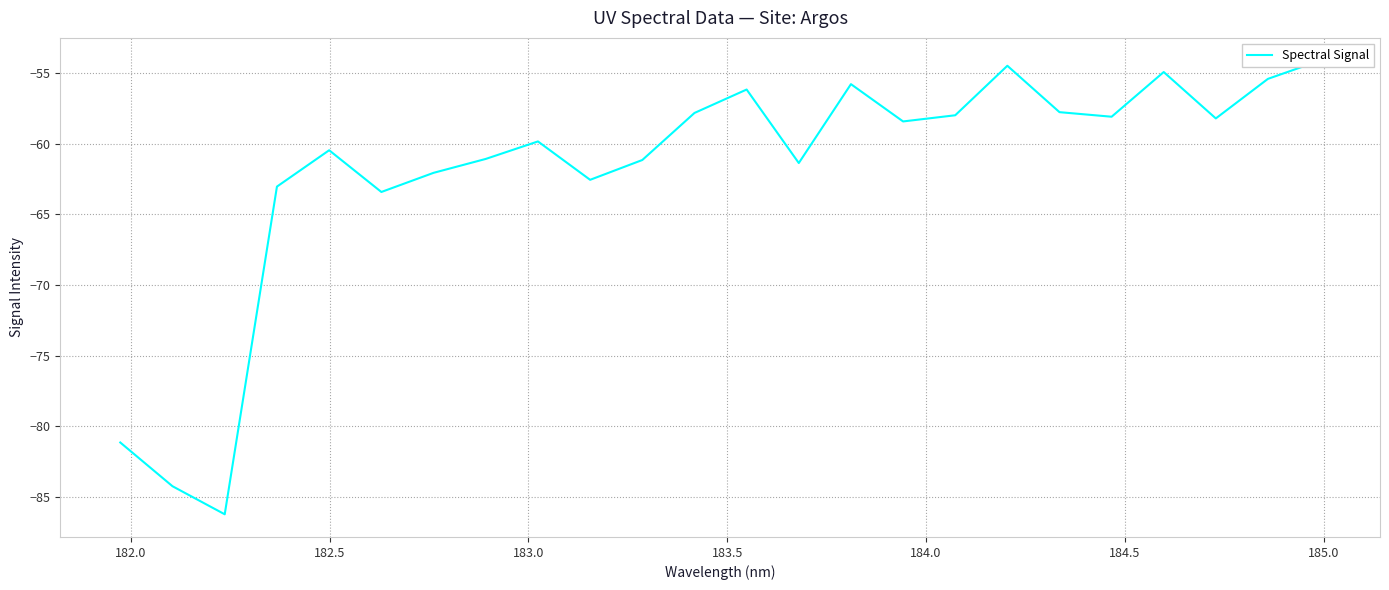

What is the difference between the maximum and minimum values?

32.1